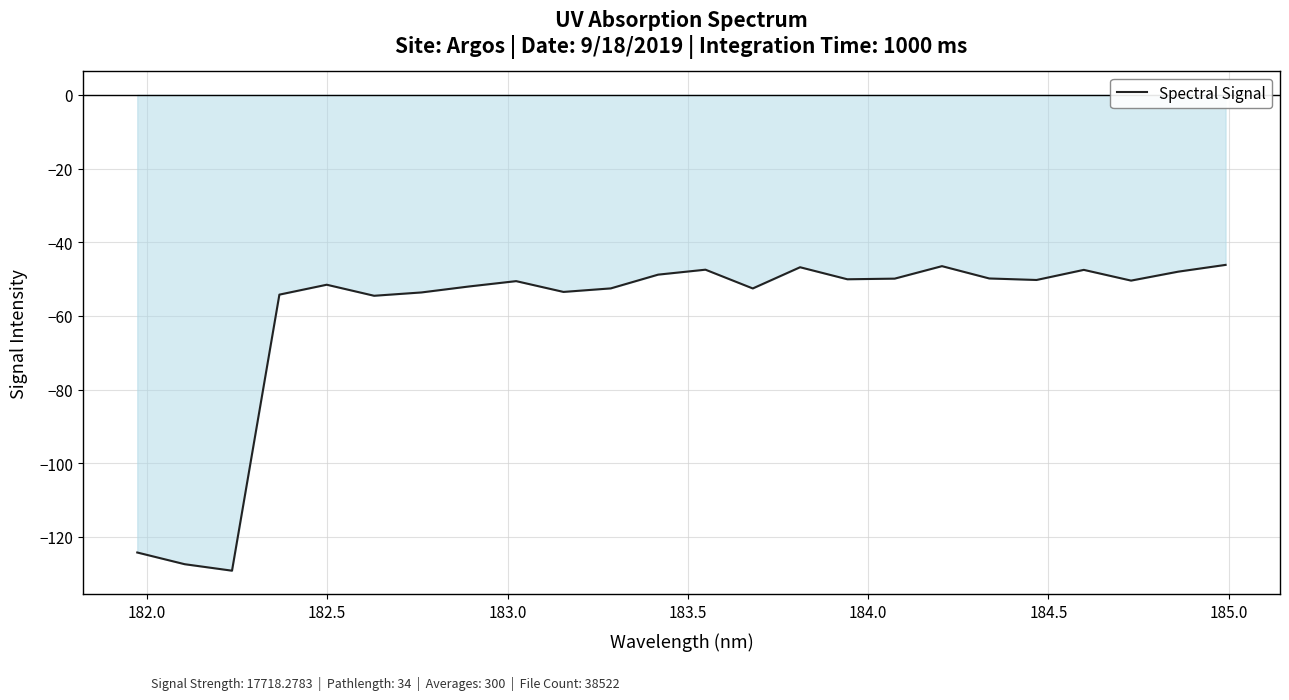

What is the difference between the maximum and minimum values?

83.0